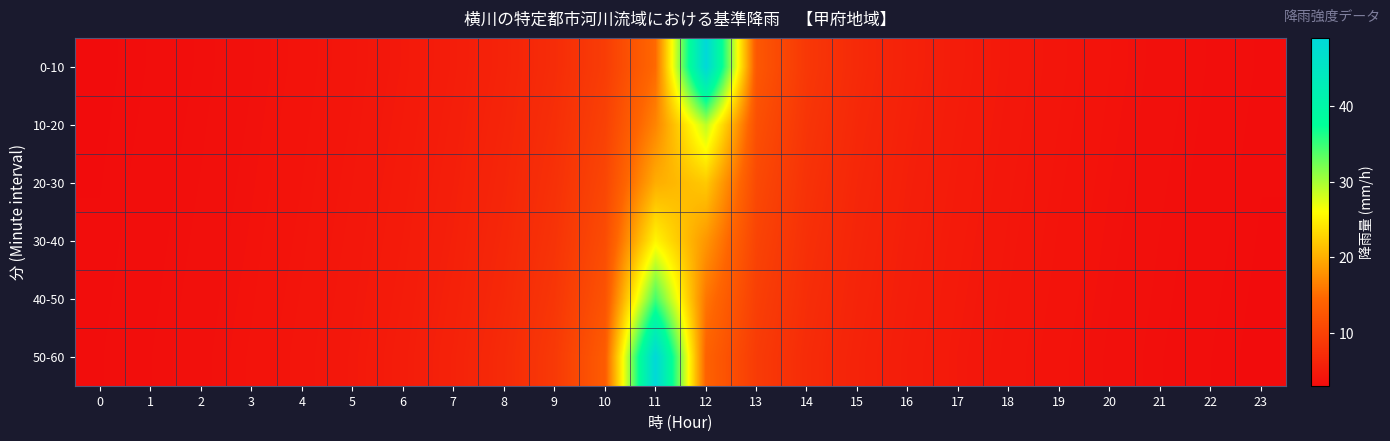

Rank the series at 0 from highest to lowest value.

50-60, 40-50, 30-40, 20-30, 10-20, 0-10